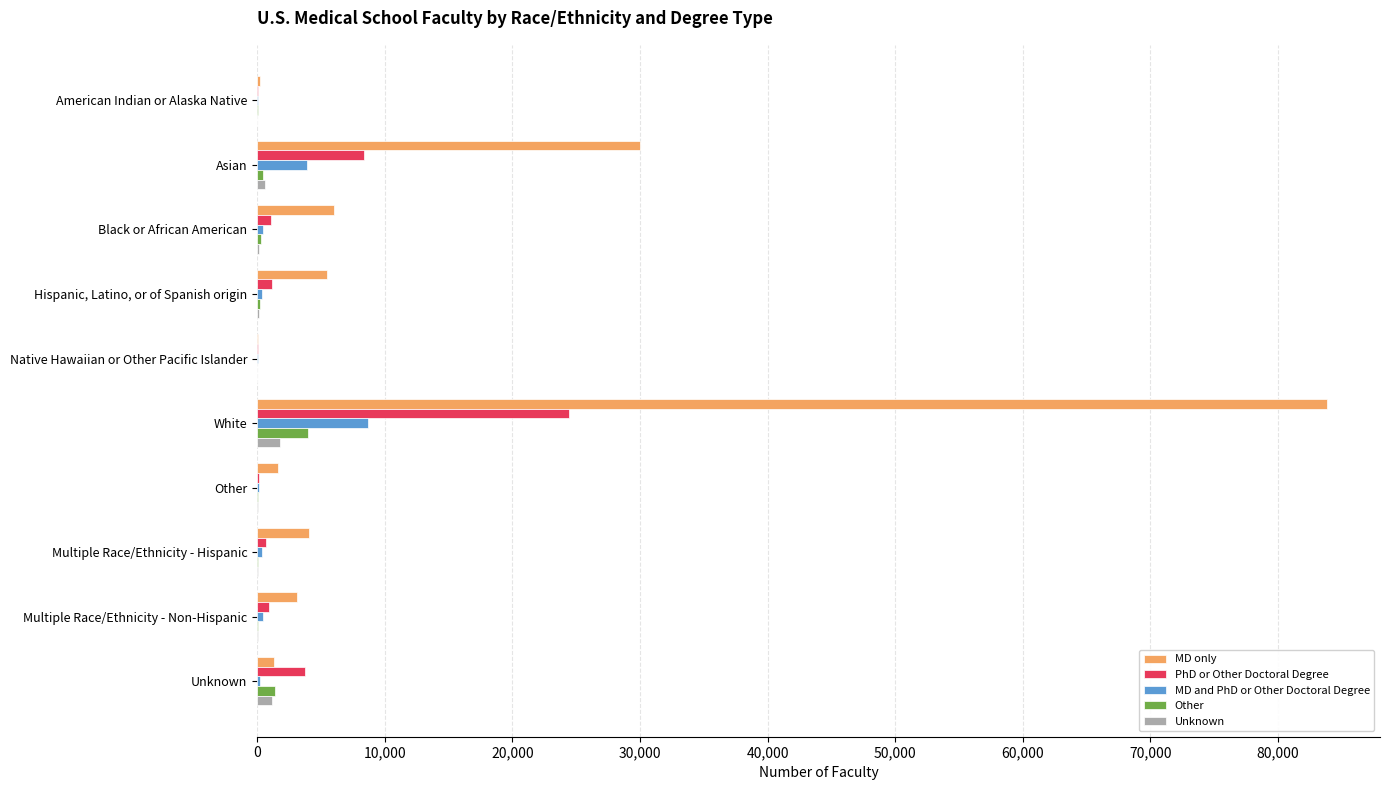

How many data points does each series have?

10